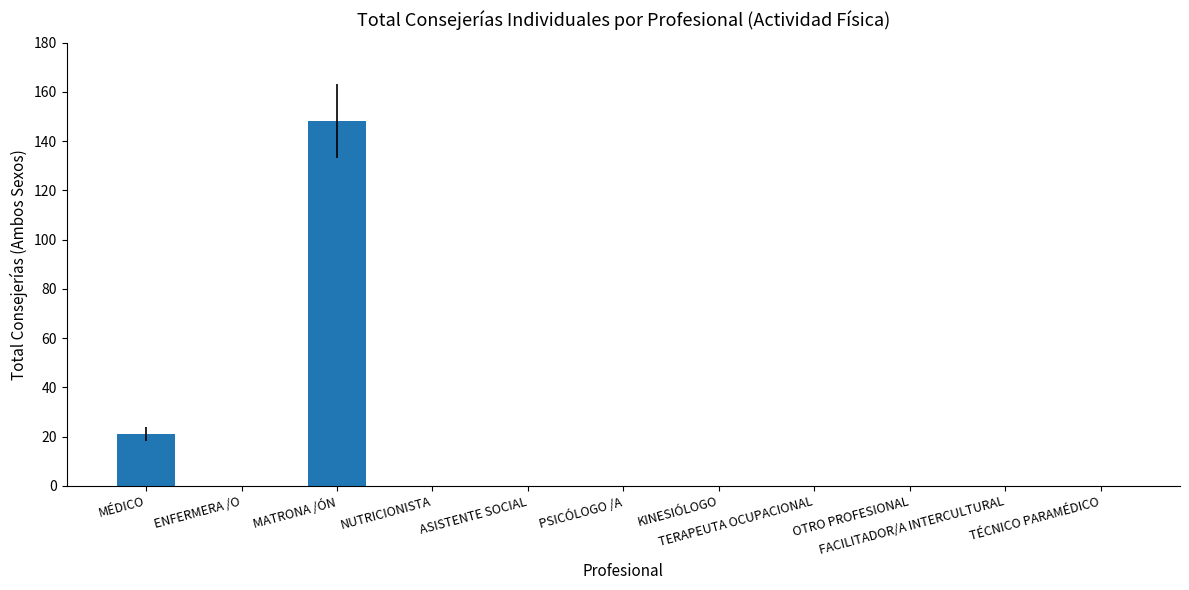

How many categories are shown in the chart?

11